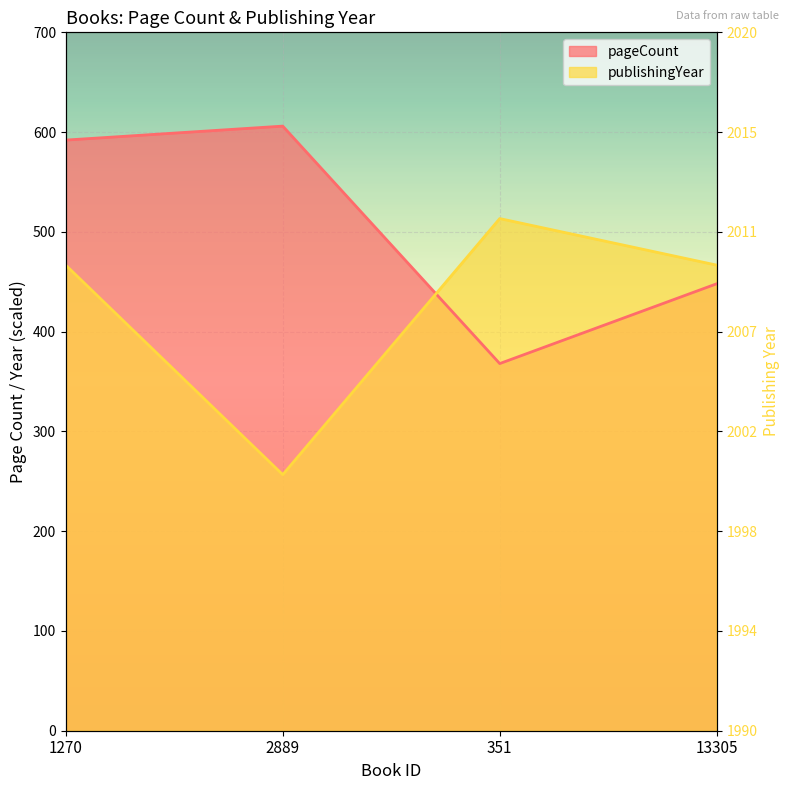

How many distinct data groups are displayed?

2